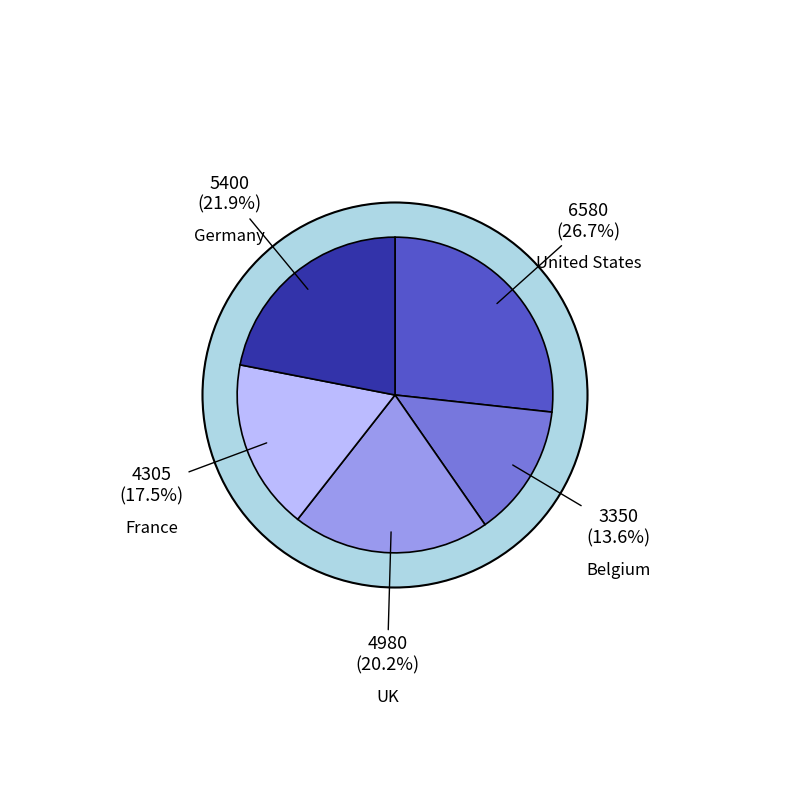

Which series has the widest spread of values?

United States